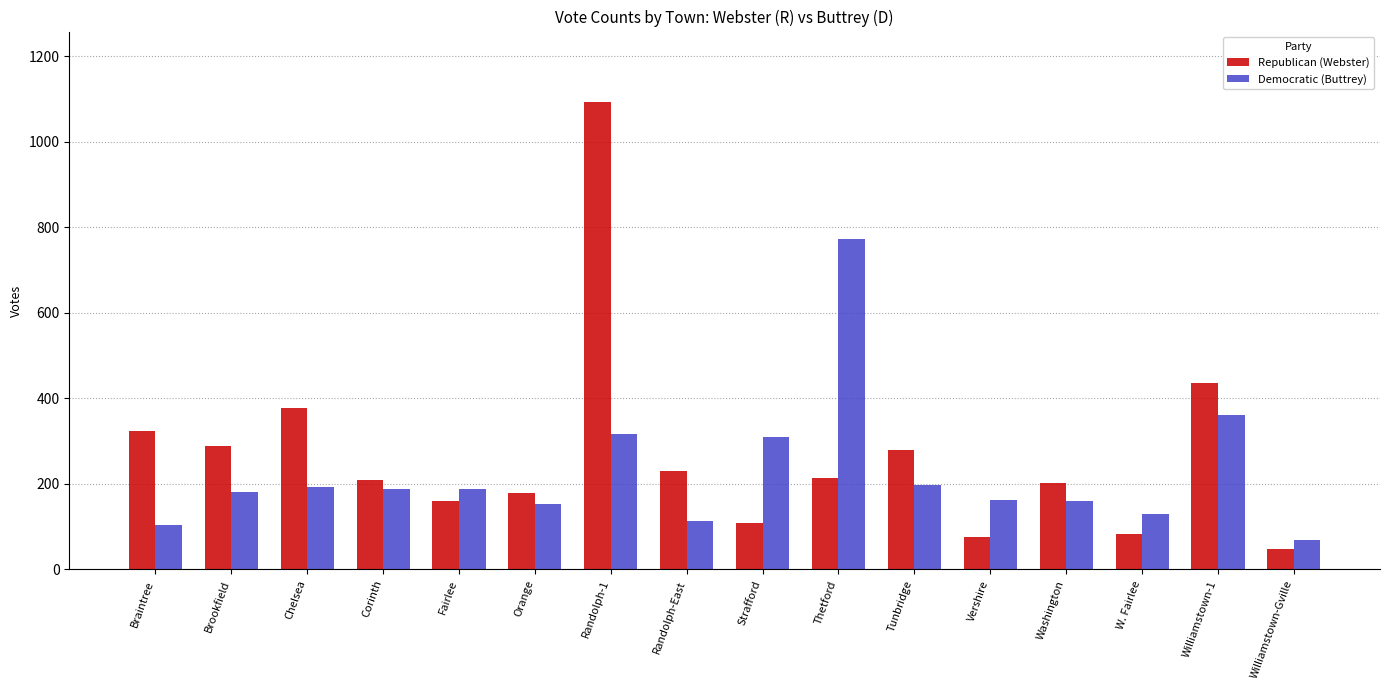

How many bars are there in total?

32